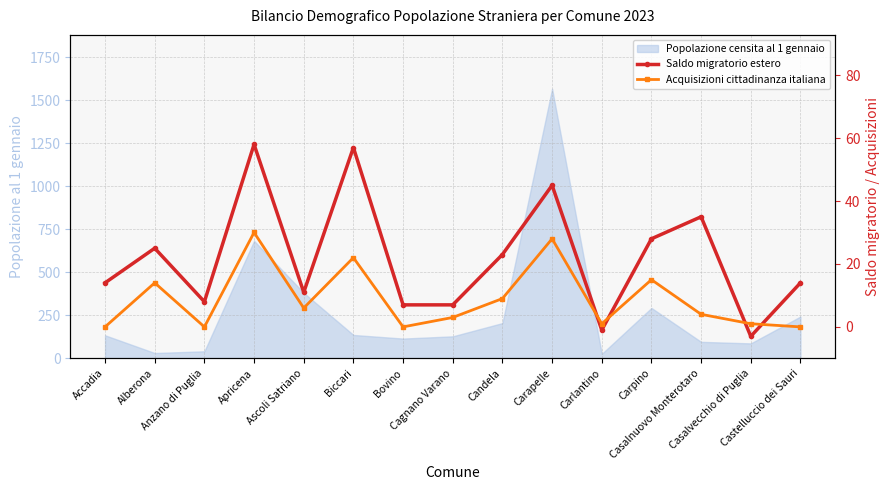

At how many categories does at least one series exceed 8?

10